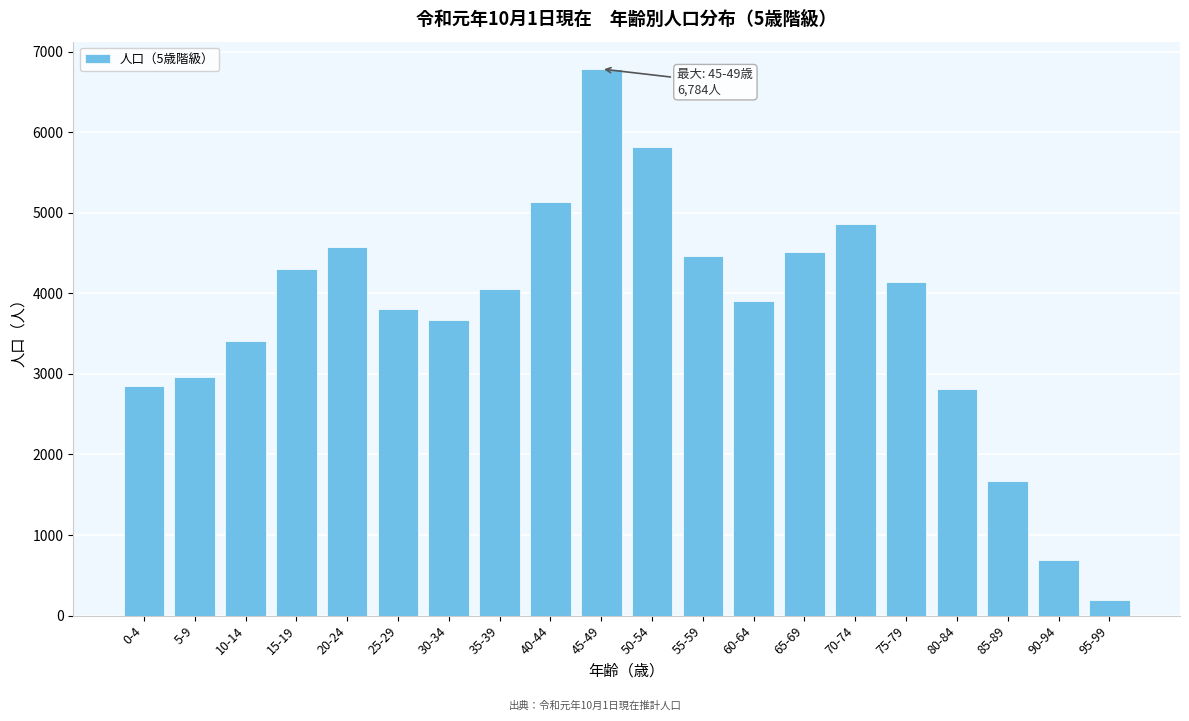

Reading left to right, what are all the values shown in this chart?

0-4=2847	5-9=2960	10-14=3409	15-19=4296	20-24=4579	25-29=3800	30-34=3671	35-39=4054	40-44=5139	45-49=6784	50-54=5810	55-59=4469	60-64=3902	65-69=4509	70-74=4856	75-79=4145	80-84=2814	85-89=1676	90-94=688	95-99=195